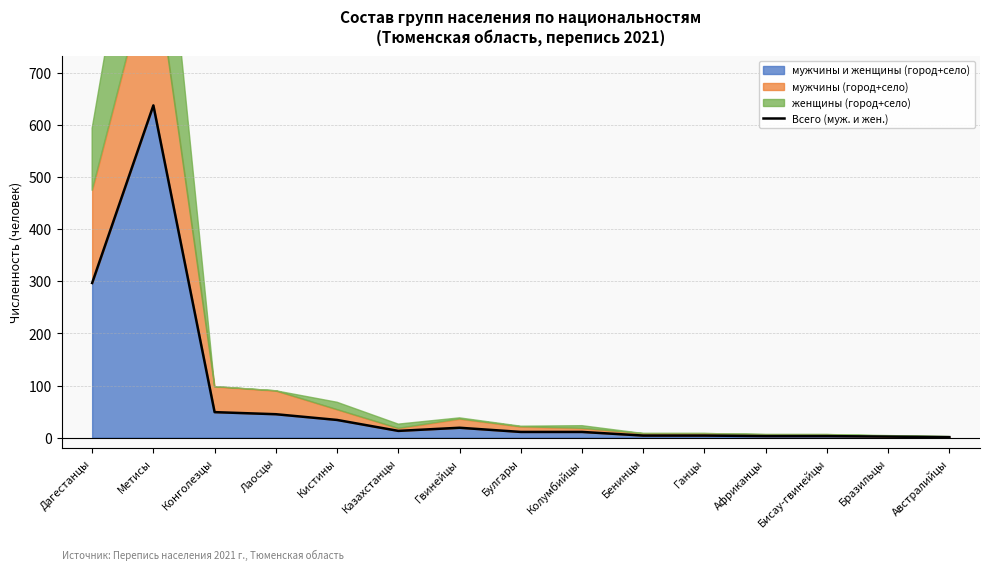

Count the number of categories in the chart.

15